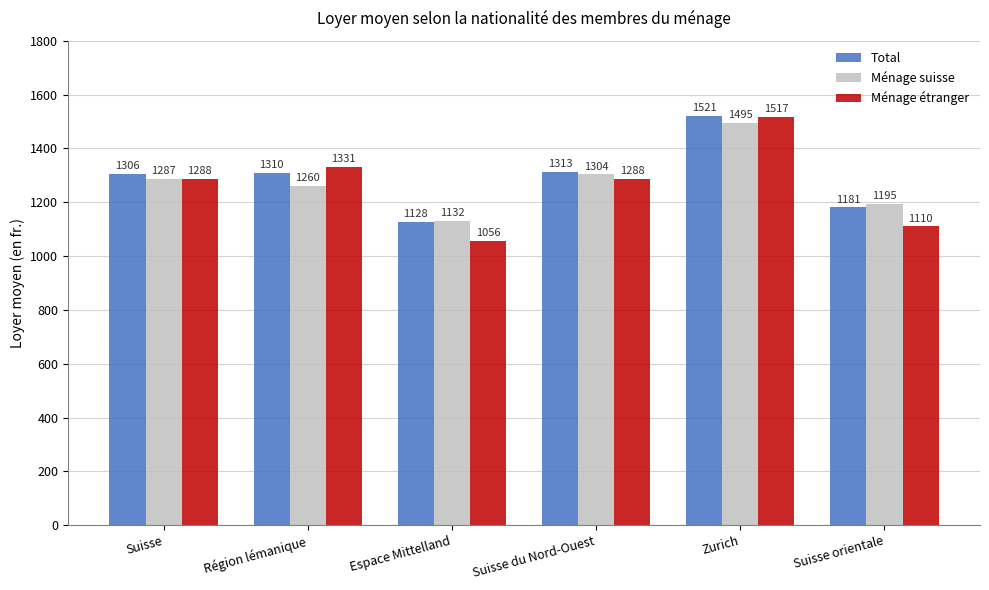

What is the maximum value shown in the chart?

1521